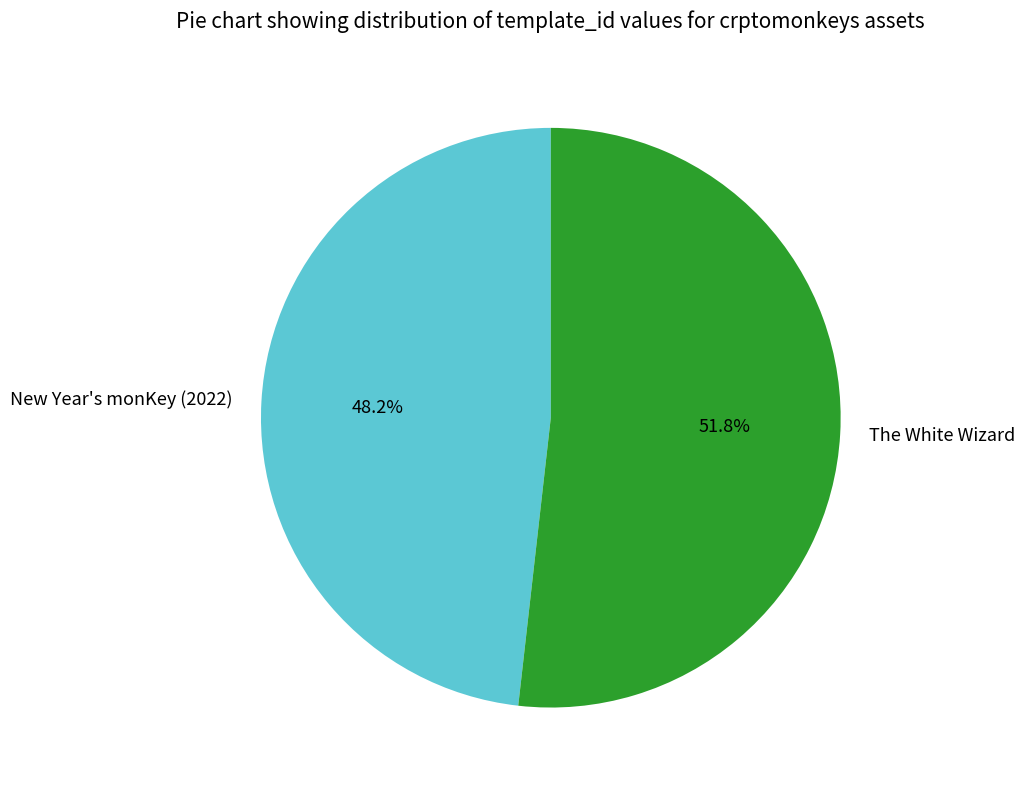

The New Year's monKey (2022) slice represents 48% of the pie. True or false?

True